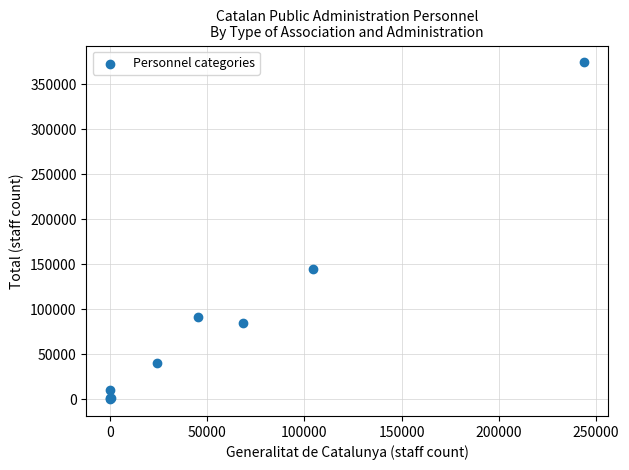

What Y value in the scatter plot is closest to 187321?

144465